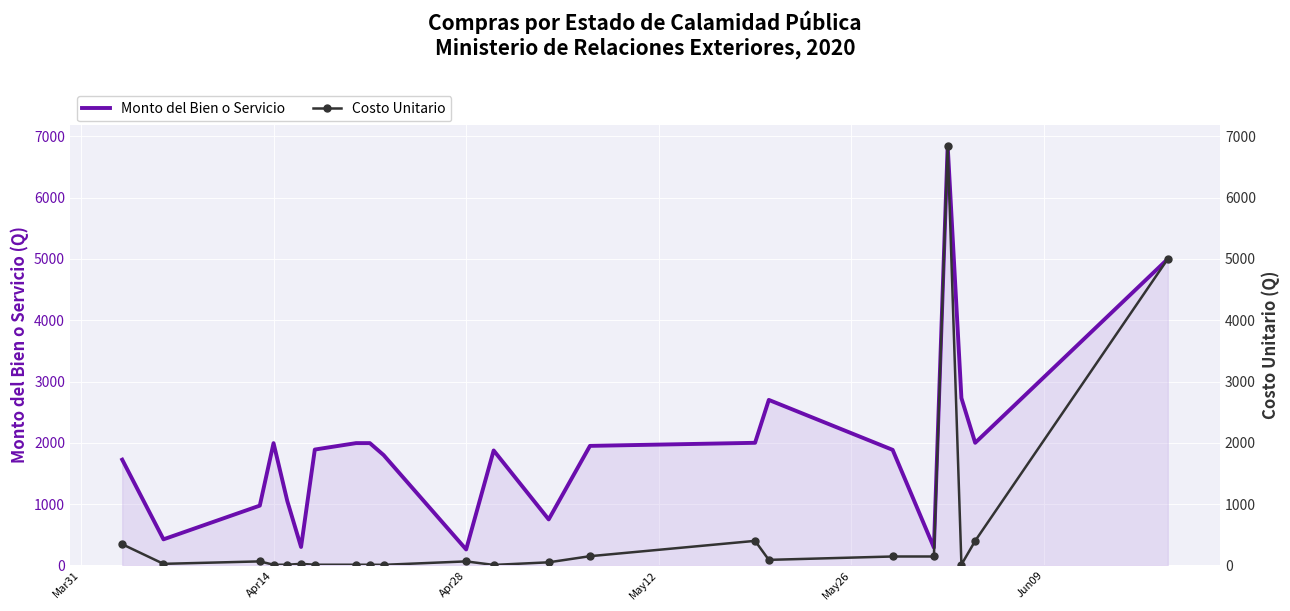

What is the minimum value for Monto del Bien o Servicio?

260